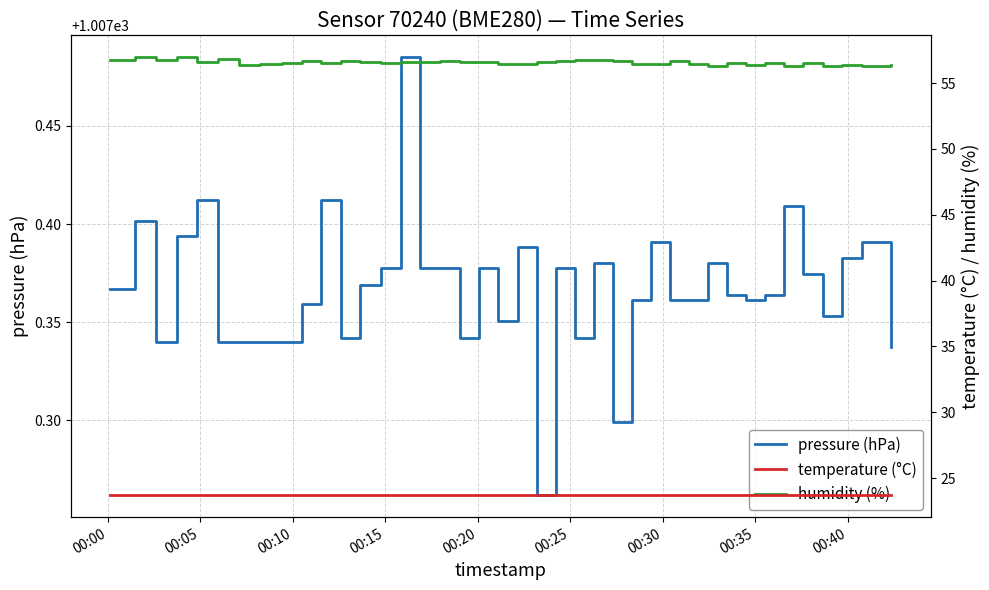

What is the sum of all humidity (%) values?

2262.8